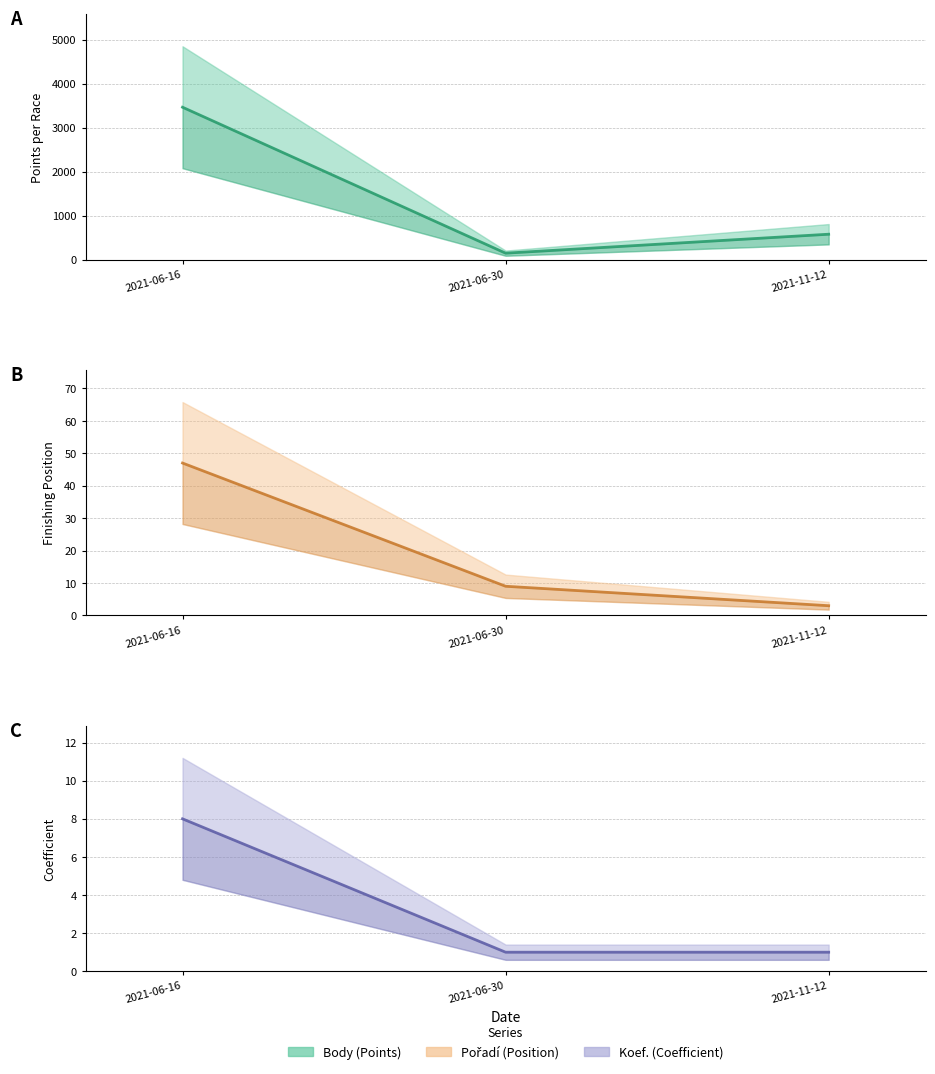

Rank the categories by Koef. (mid) value from highest to lowest.

2021-06-16, 2021-06-30, 2021-11-12